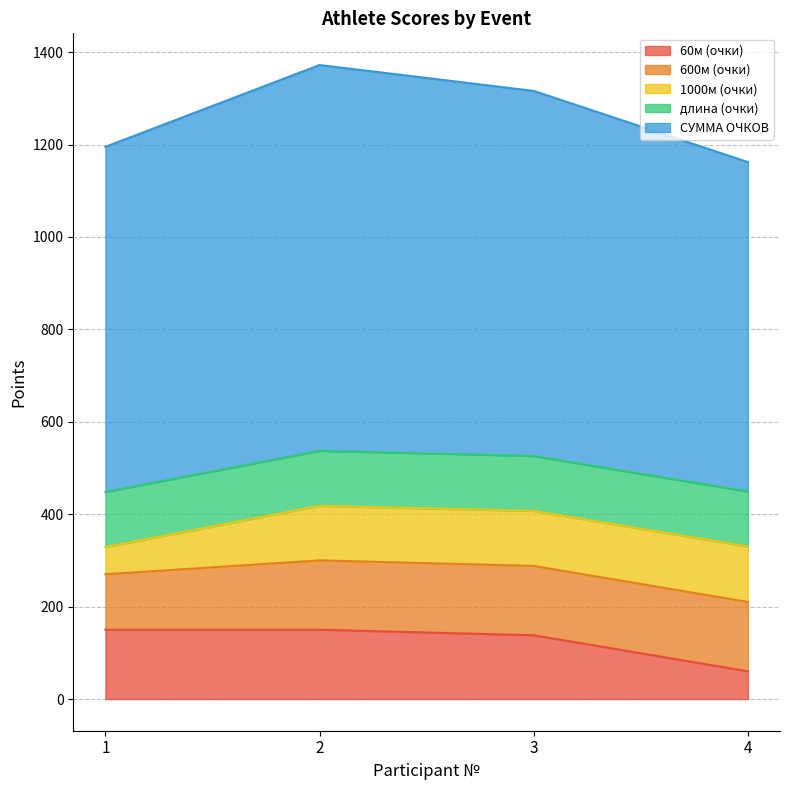

True or false: длина (очки) and 600м (очки) cross at least once.

False